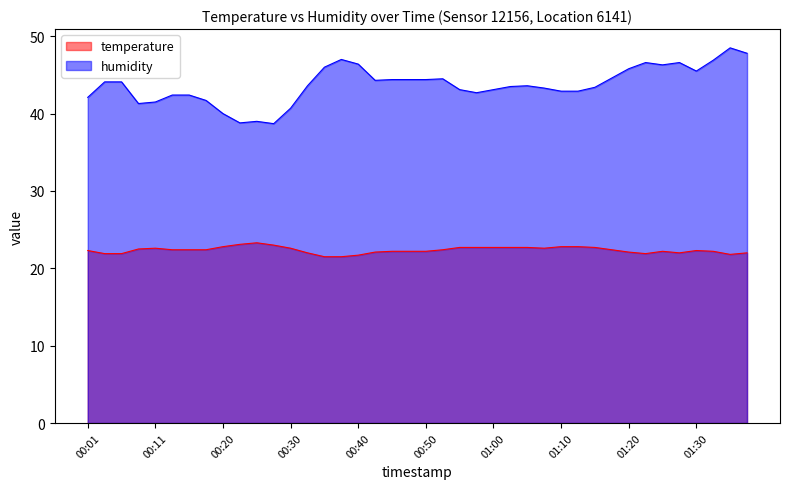

Is the value of temperature at 01:23 greater than the value of humidity at 01:23?

No